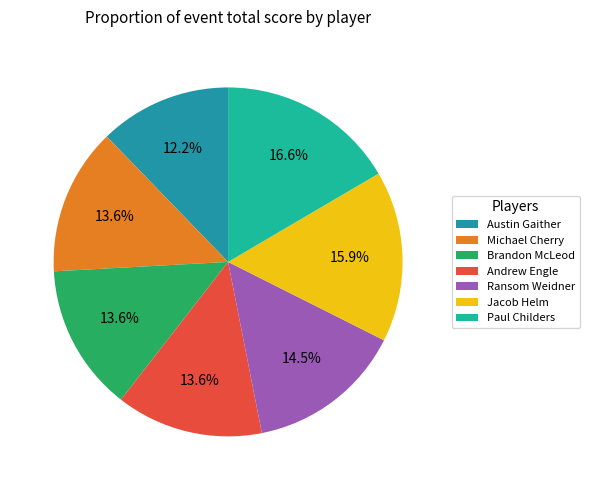

To the nearest percent, what is the difference between the largest and smallest slice percentages?

4%